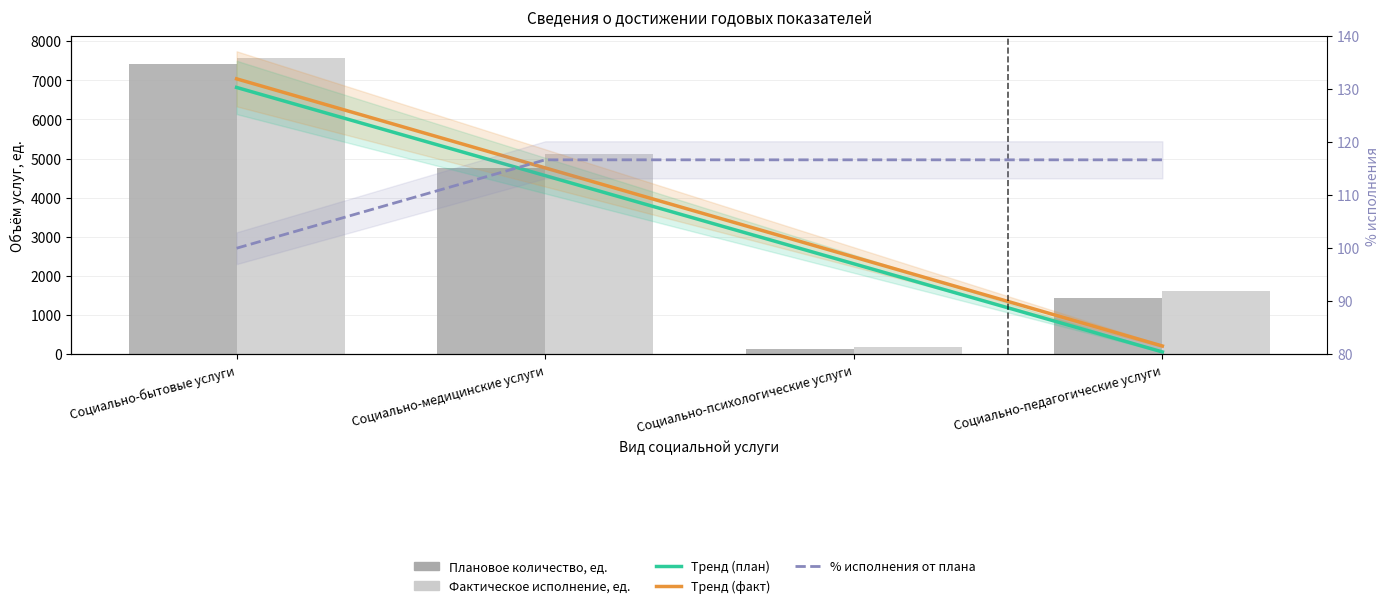

How many groups of bars are there?

4